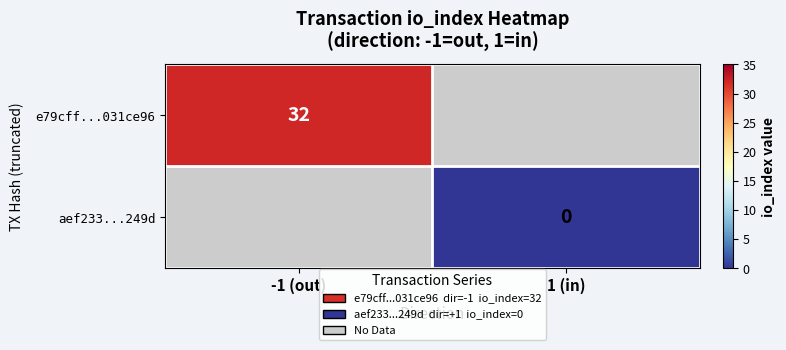

Is it true that e79cff...031ce96 equals 32 at -1 (out)?

True